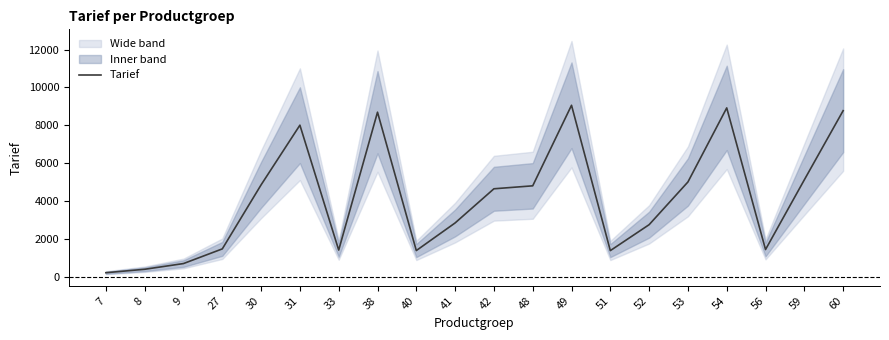

True or false: the data shows 8007.5 at 31.

True